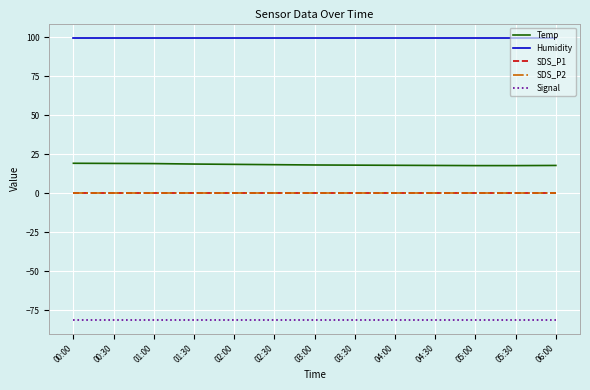

Reading right to left, transcribe all the data shown in this chart.

Temp: 17.9	17.8	17.8	17.9	18.0	18.1	18.2	18.4	18.6	18.8	19.1	19.2	19.3
Humidity: 99.9	99.9	99.9	99.9	99.9	99.9	99.9	99.9	99.9	99.9	99.9	99.9	99.9
SDS_P1: 0.1	0.1	0.1	0.1	0.1	0.1	0.1	0.1	0.1	0.1	0.1	0.1	0.1
SDS_P2: 0.1	0.1	0.1	0.1	0.1	0.1	0.1	0.1	0.1	0.1	0.1	0.1	0.1
Signal: -81.0	-81.0	-81.0	-81.0	-81.0	-81.0	-81.0	-81.0	-81.0	-81.0	-81.0	-81.0	-81.0